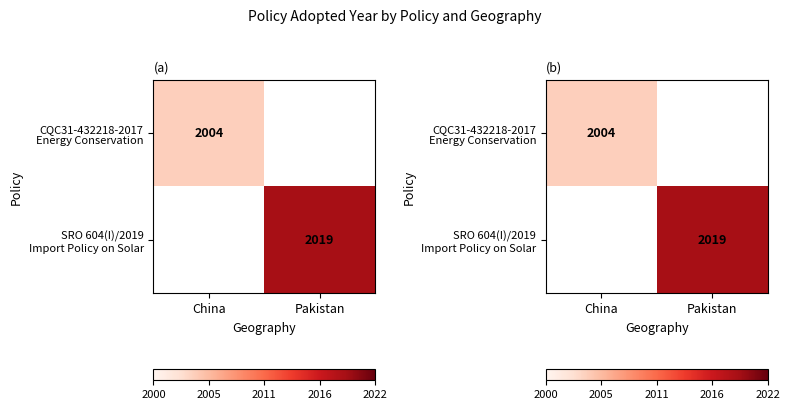

What is the smallest value displayed?

2004.0